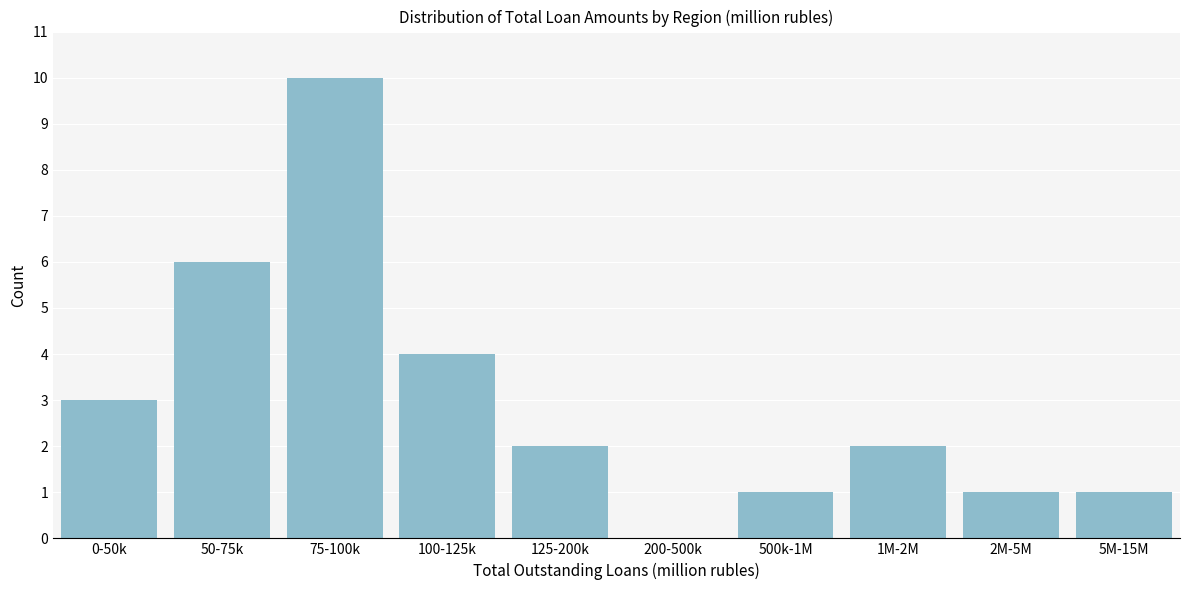

Reading right to left, extract all data points from this chart.

5M-15M=1	2M-5M=1	1M-2M=2	500k-1M=1	200-500k=0	125-200k=2	100-125k=4	75-100k=10	50-75k=6	0-50k=3